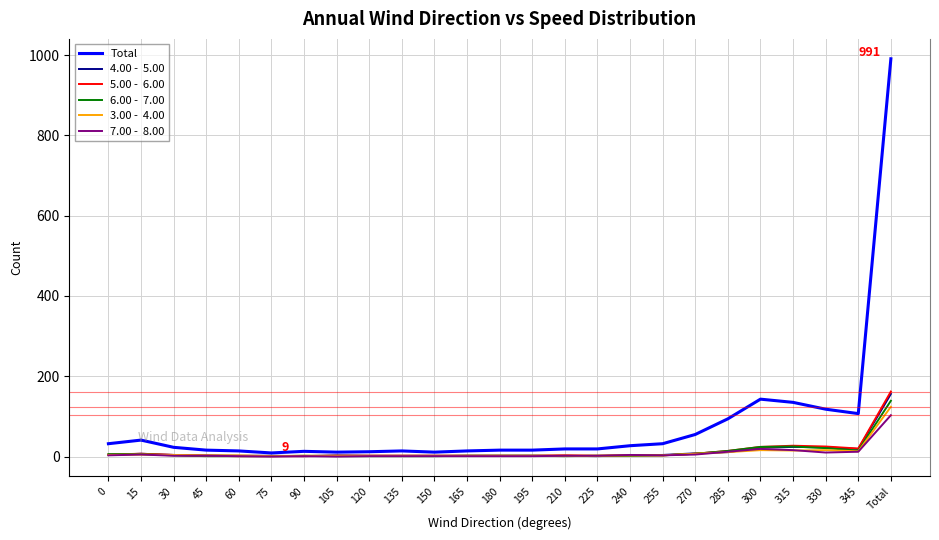

At which category is the sum across all series the highest?

Total